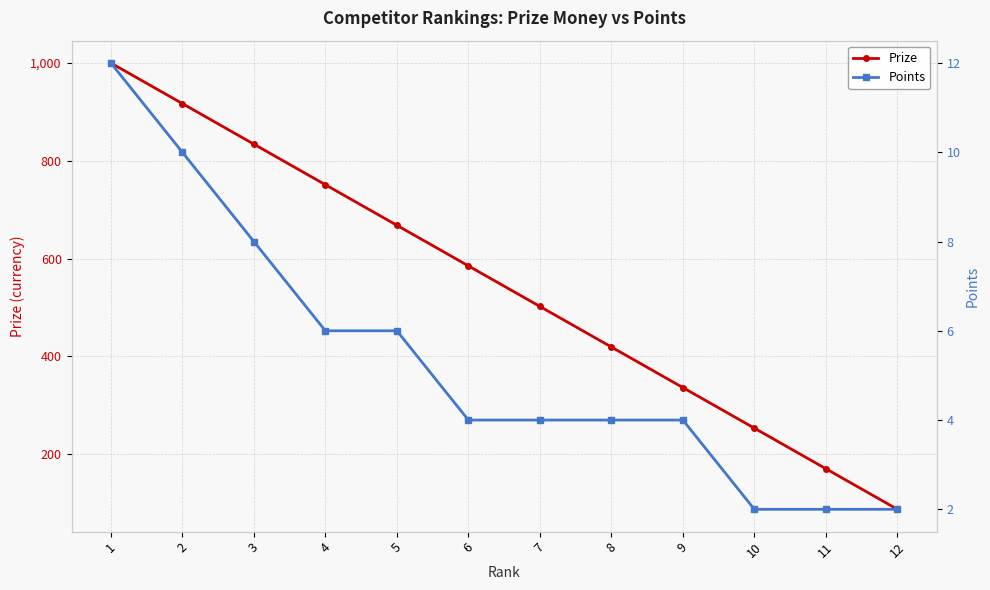

True or false: Points and Prize intersect in this chart.

False